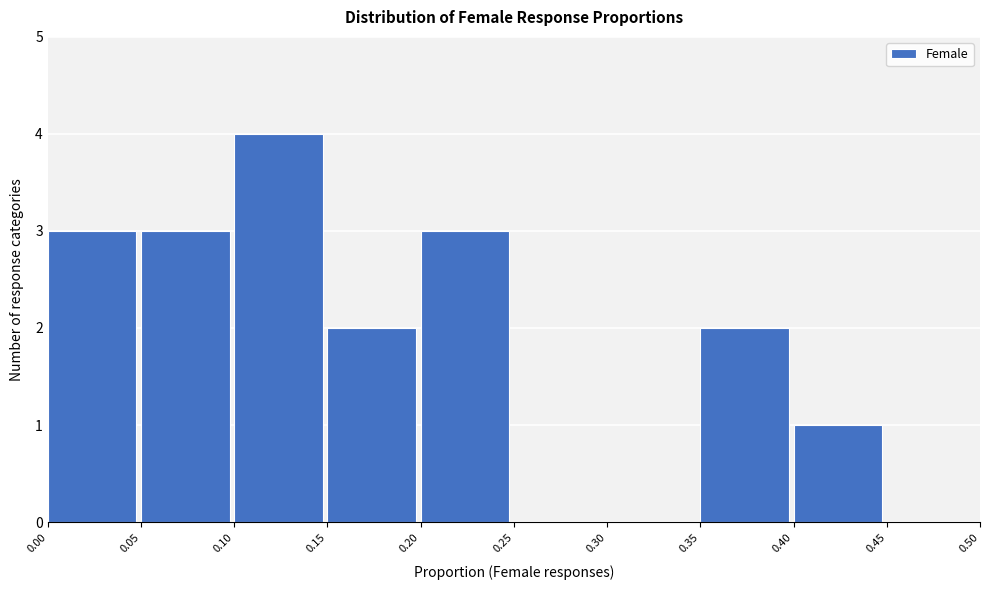

Reading left to right, list every bar in this chart as the range it spans on the x-axis followed by its height. The values are not printed on the chart, so give them approximately, as read against the axis.

0.00 to 0.05: 3
0.05 to 0.10: 3
0.10 to 0.15: 4
0.15 to 0.20: 2
0.20 to 0.25: 3
0.25 to 0.30: 0
0.30 to 0.35: 0
0.35 to 0.40: 2
0.40 to 0.45: 1
0.45 to 0.50: 0